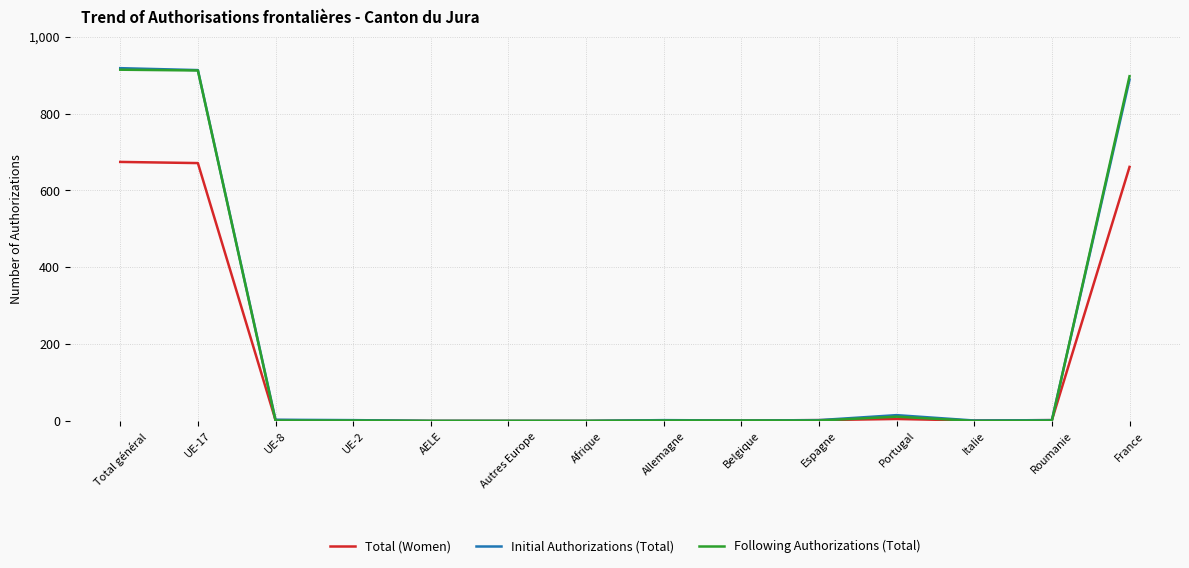

Does the chart have visible grid lines?

Yes